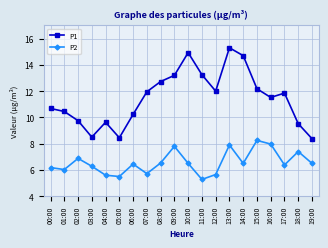

What is the difference between the highest and lowest values at 10:00?

8.4